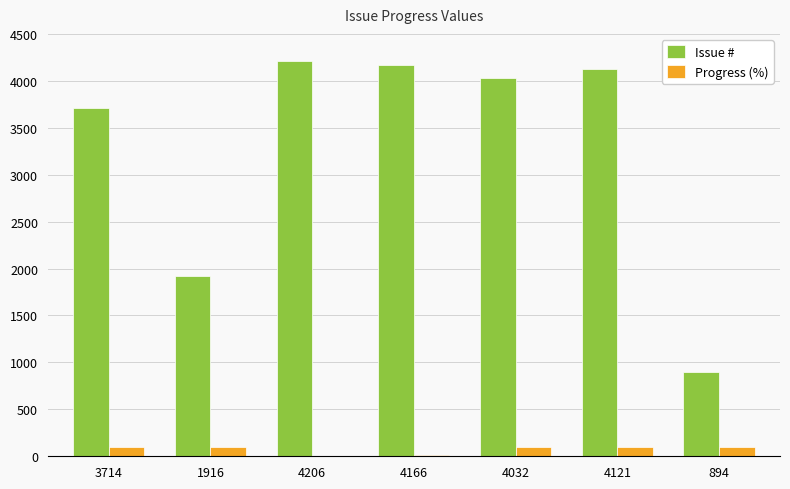

What is the sum of all Progress (%) values?

510